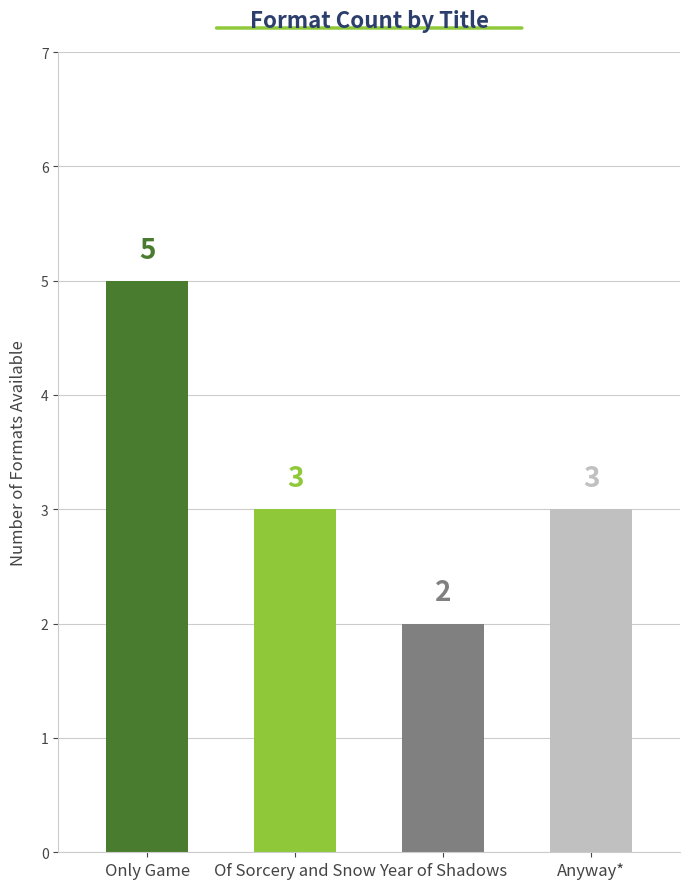

Reading left to right, what are all the values shown in this chart?

Only Game=5	Of Sorcery and Snow=3	Year of Shadows=2	Anyway*=3